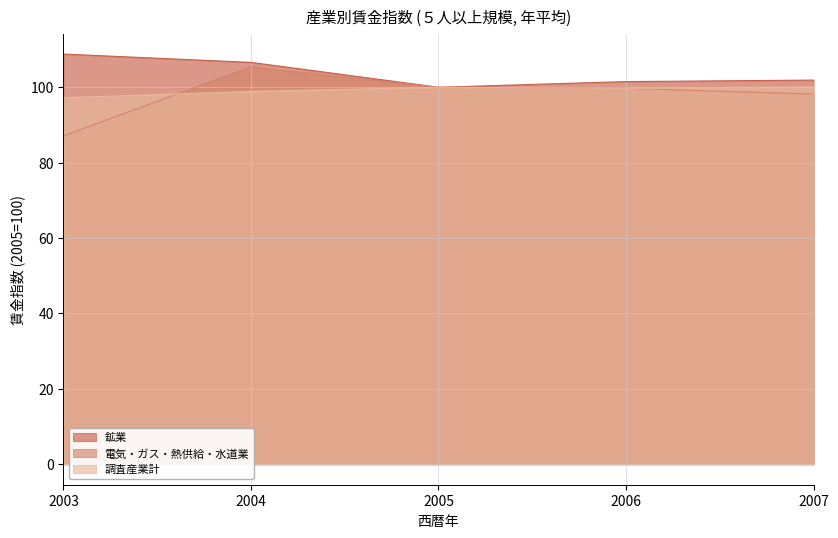

List the labels in order of 鉱業 value, smallest first.

2005, 2006, 2007, 2004, 2003